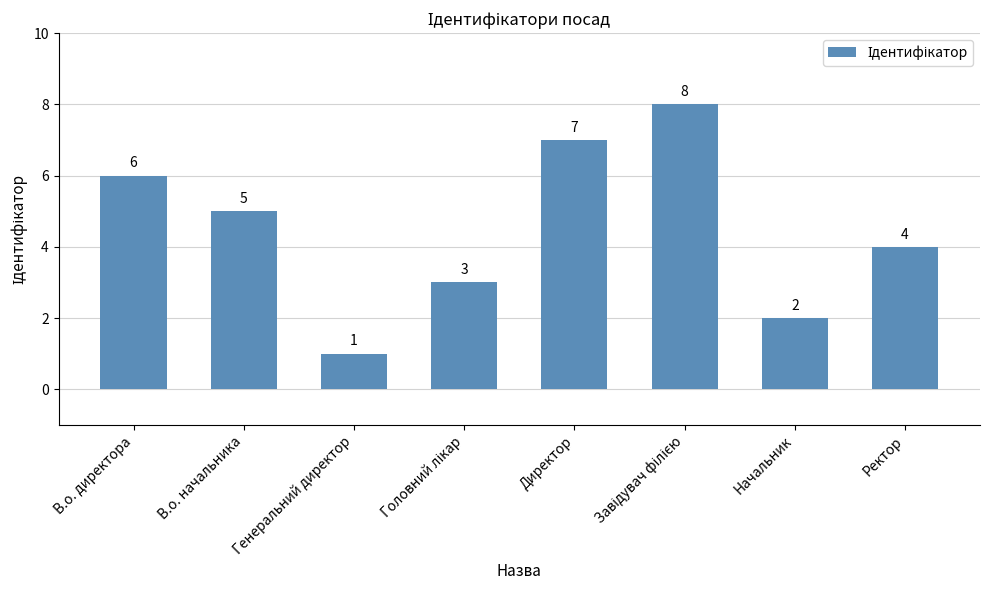

At which label does the data first exceed 5?

В.о. директора